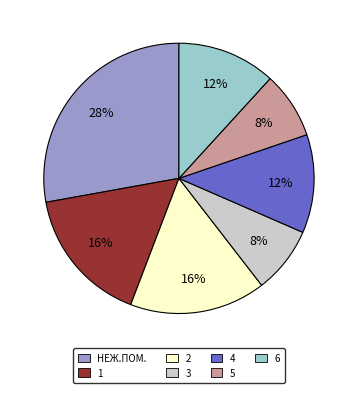

What is the largest slice in the pie chart?

НЕЖ.ПОМ.